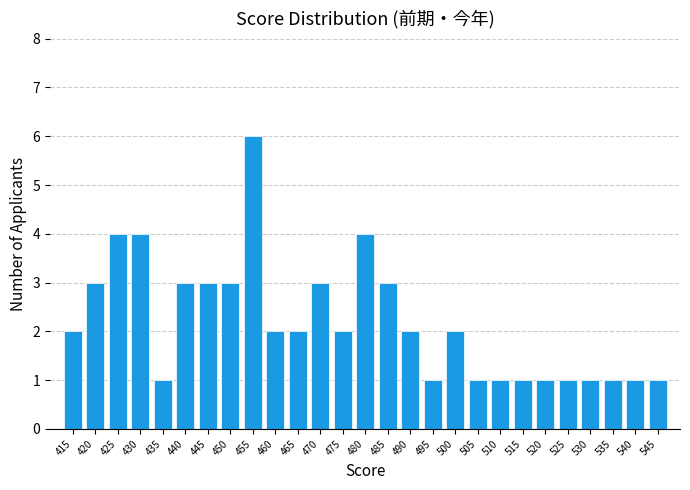

Reading right to left, extract all data points from this chart.

545=1	540=1	535=1	530=1	525=1	520=1	515=1	510=1	505=1	500=2	495=1	490=2	485=3	480=4	475=2	470=3	465=2	460=2	455=6	450=3	445=3	440=3	435=1	430=4	425=4	420=3	415=2